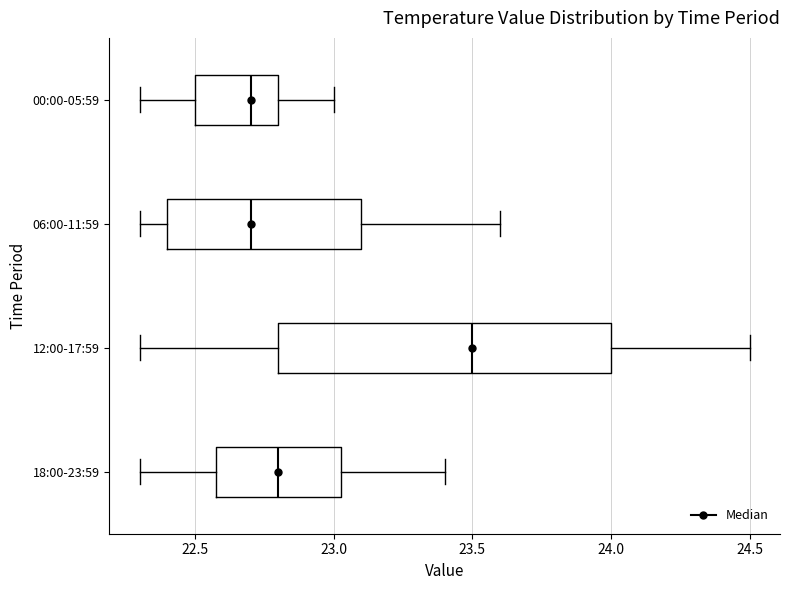

Reading bottom to top, read every box against the x-axis: the position of its median line, the range the box covers, and the ends of its whiskers. The values are not printed on the chart, so give them approximately, as read against the axis.

18:00-23:59: median 22.80, box 22.60 to 23.05, whiskers 22.30 to 23.40
12:00-17:59: median 23.50, box 22.80 to 24.00, whiskers 22.30 to 24.50
06:00-11:59: median 22.70, box 22.40 to 23.10, whiskers 22.30 to 23.60
00:00-05:59: median 22.70, box 22.50 to 22.80, whiskers 22.30 to 23.00